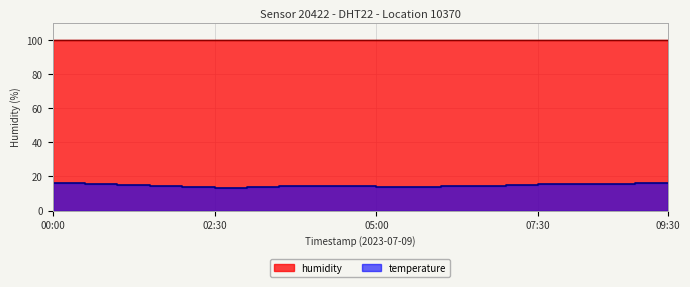

List the labels in order of value, largest first.

00:00, 09:30, 09:00, 08:30, 00:30, 08:00, 07:30, 07:00, 01:00, 06:30, 04:00, 03:30, 01:30, 04:30, 06:00, 05:00, 02:00, 03:00, 05:30, 02:30